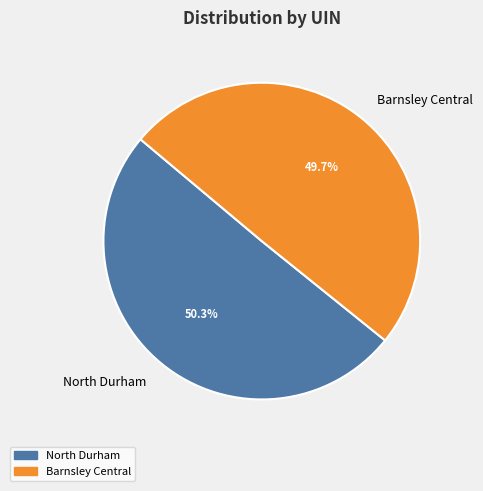

Rank the categories by value from lowest to highest.

Barnsley Central, North Durham